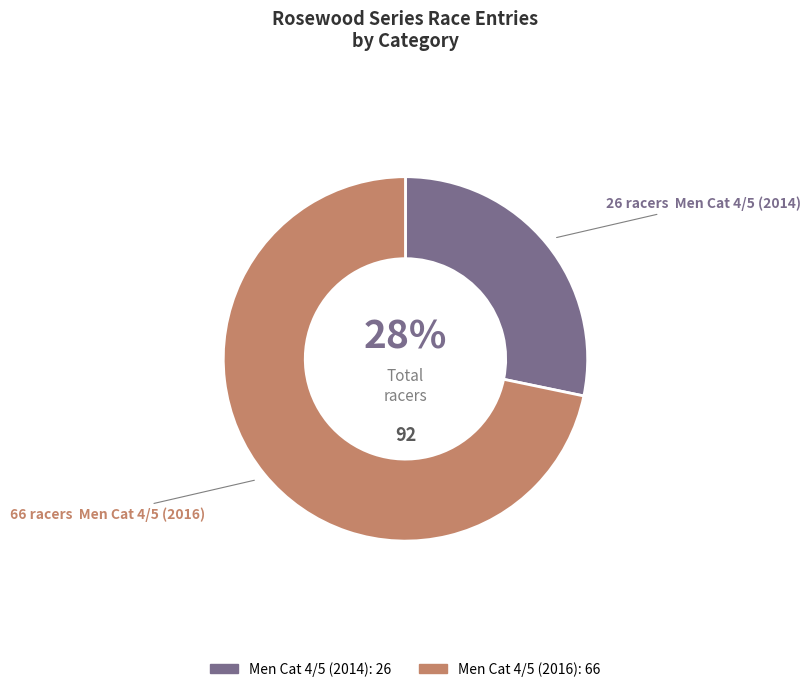

How many segments does this pie chart have?

2